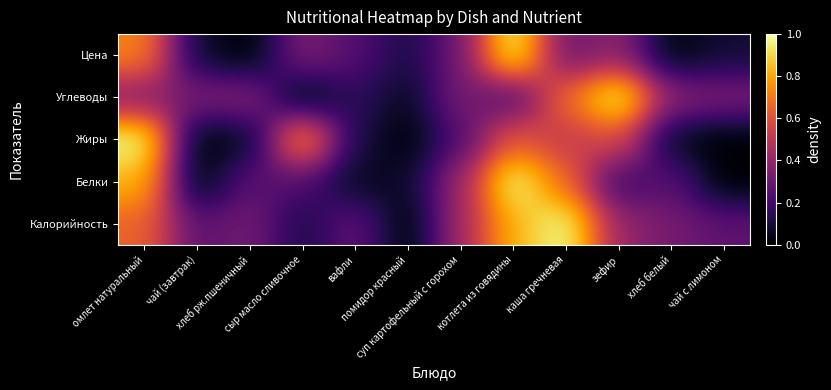

How many distinct data groups are displayed?

5